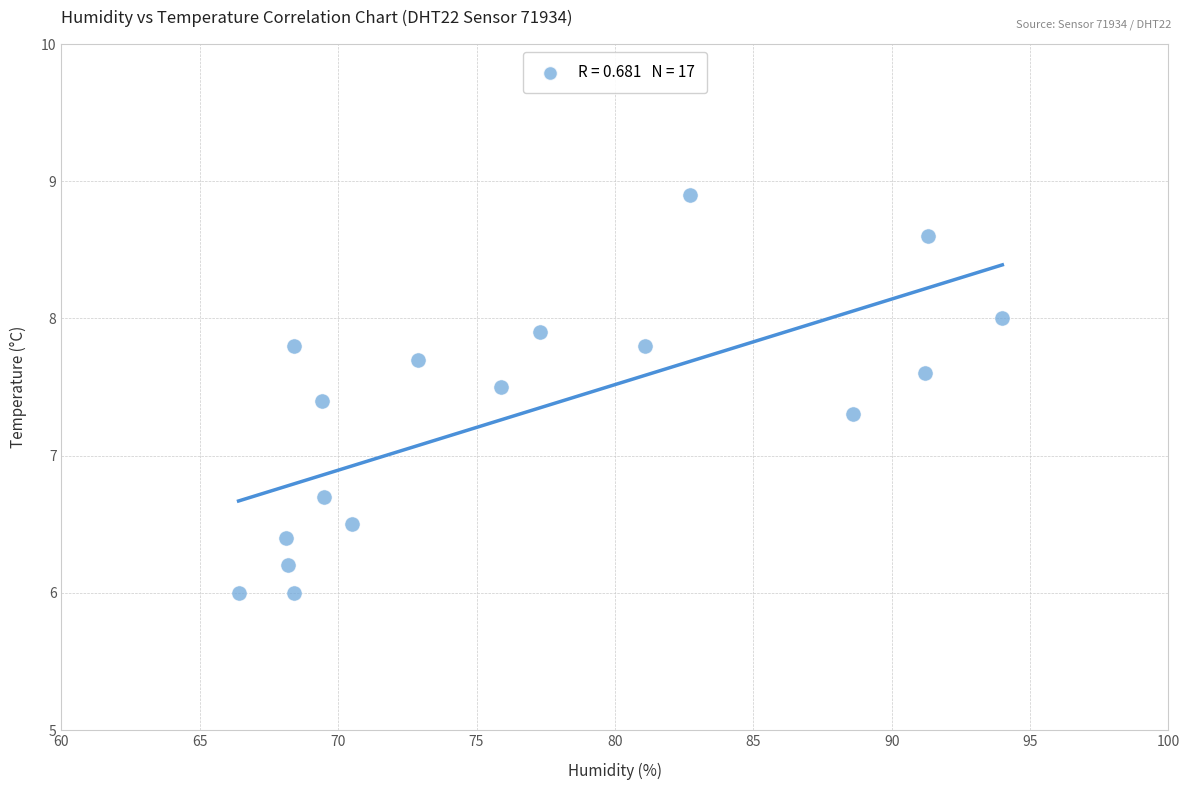

What is the range of X values (max minus min)?

27.6